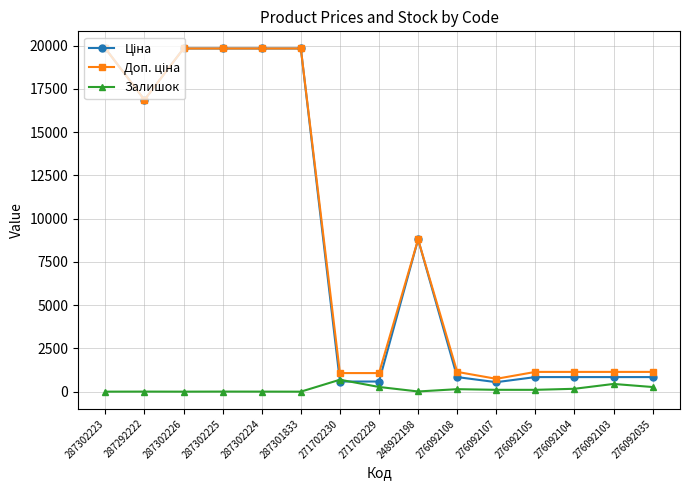

At how many categories does at least one series exceed 10587?

6